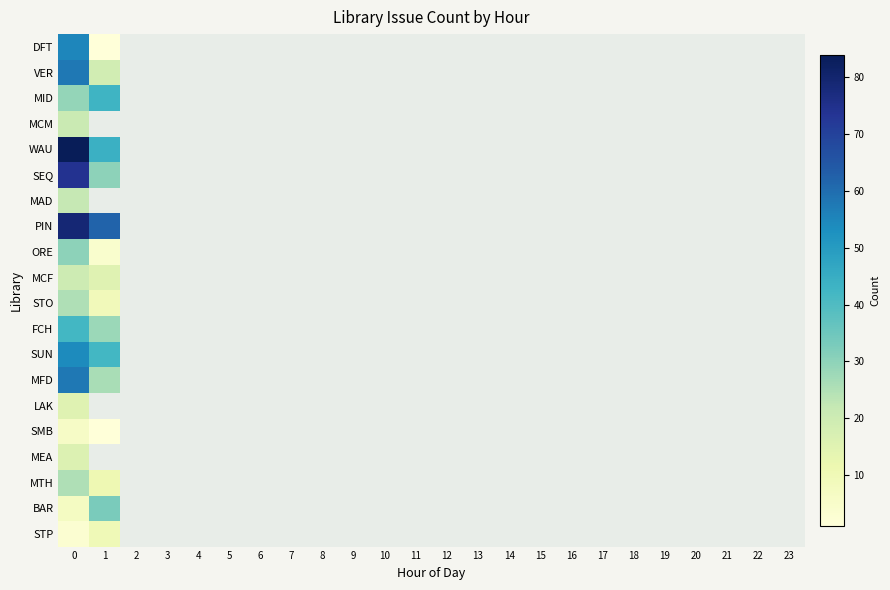

Which series has the largest range (max minus min)?

row_0